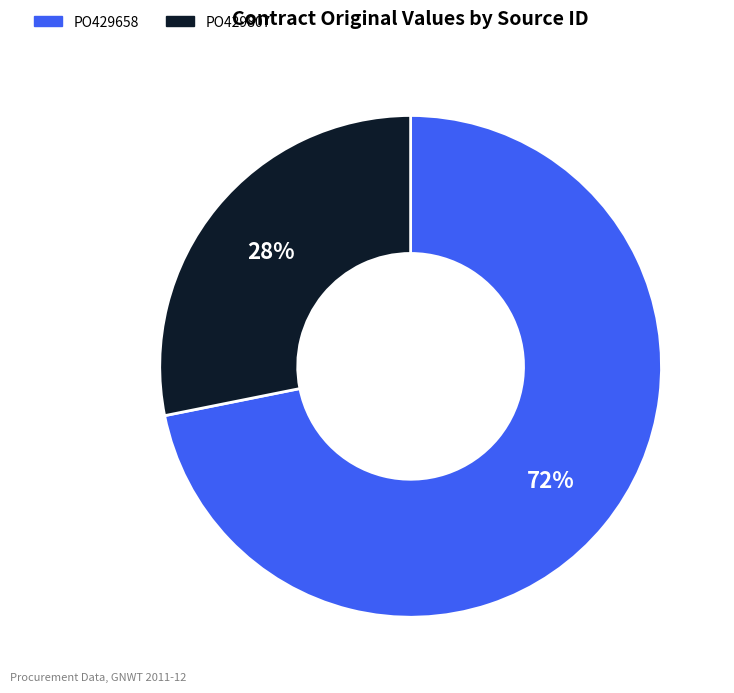

Which category has the smallest portion of the pie?

PO429807